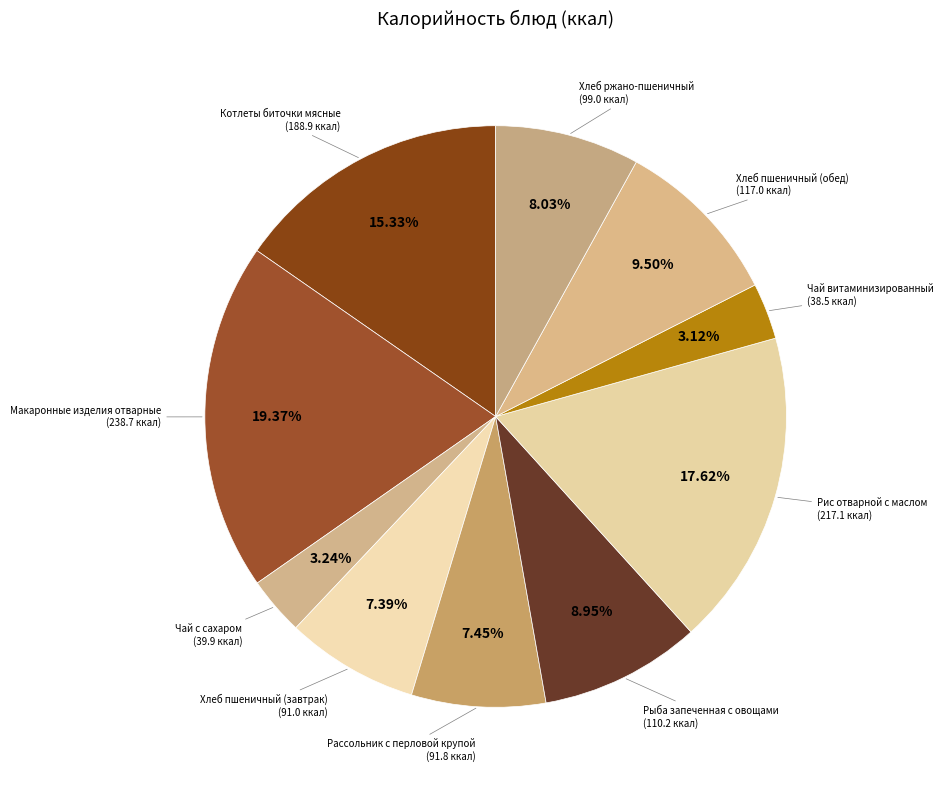

Which slice is the largest?

Макаронные изделия отварные